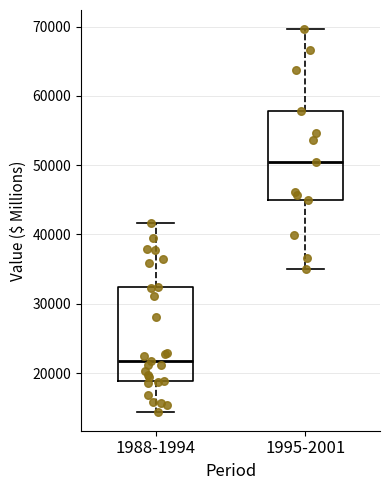

Reading left to right, transcribe this box plot: for each box, give where its median line is, the range the box spans, and where its two whiskers end, as read against the y-axis. The values are not printed on the chart, so give them approximately, as read against the axis.

1988-1994: median 22000, box 19000 to 32000, whiskers 14000 to 42000
1995-2001: median 51000, box 45000 to 58000, whiskers 35000 to 70000